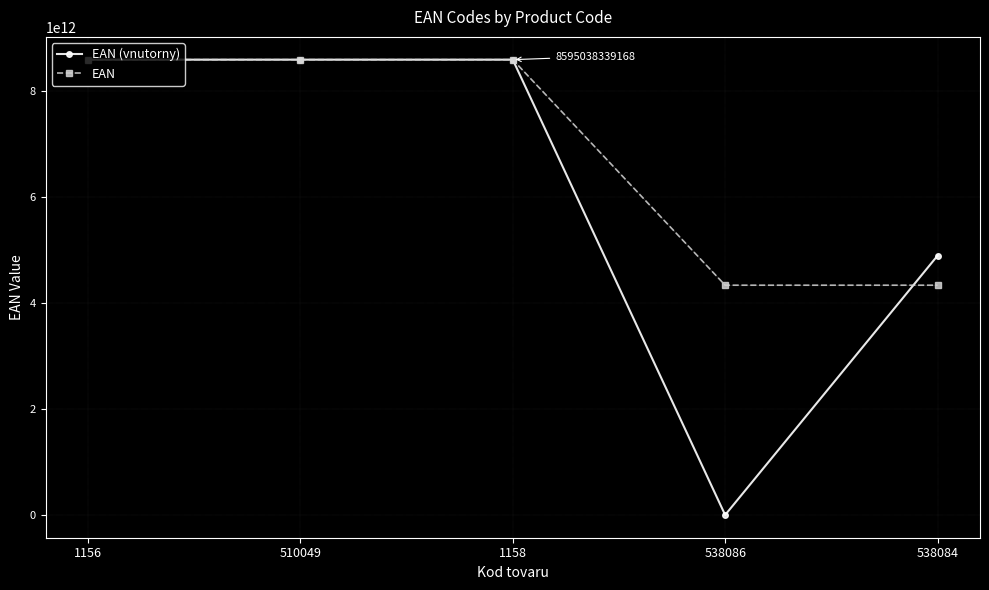

Is it true that EAN (vnutorny) equals 14437369910078 at 1156?

False